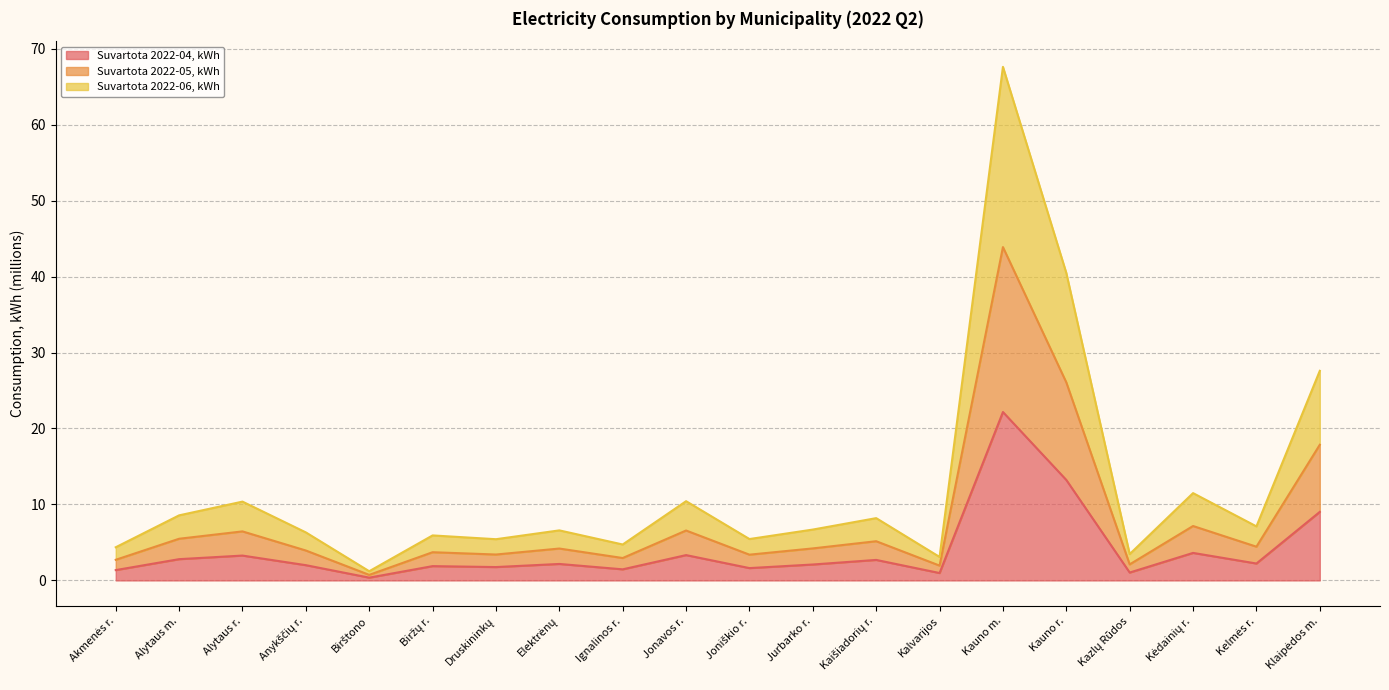

Which series changed the most between Birštono and Biržų r.?

Suvartota 2022-06, kWh